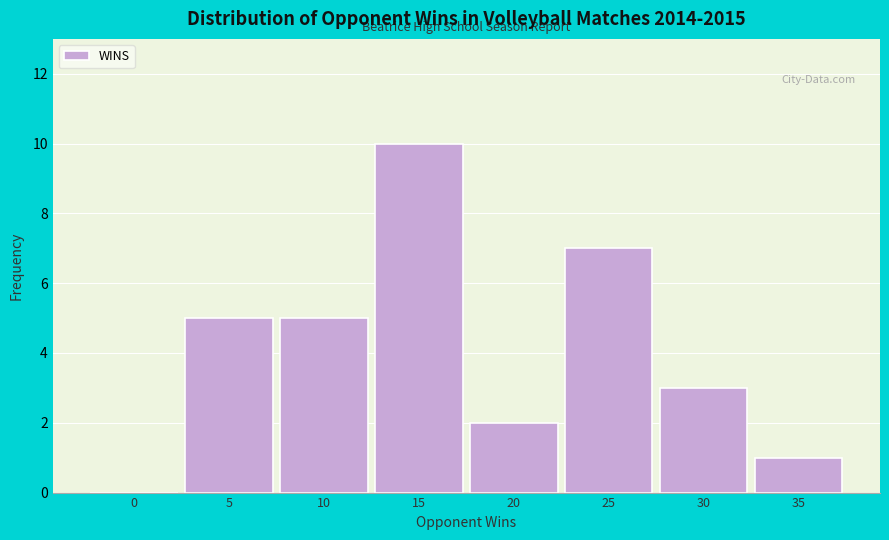

Reading right to left, extract all data points from this chart.

35=1	30=3	25=7	20=2	15=10	10=5	5=5	0=0